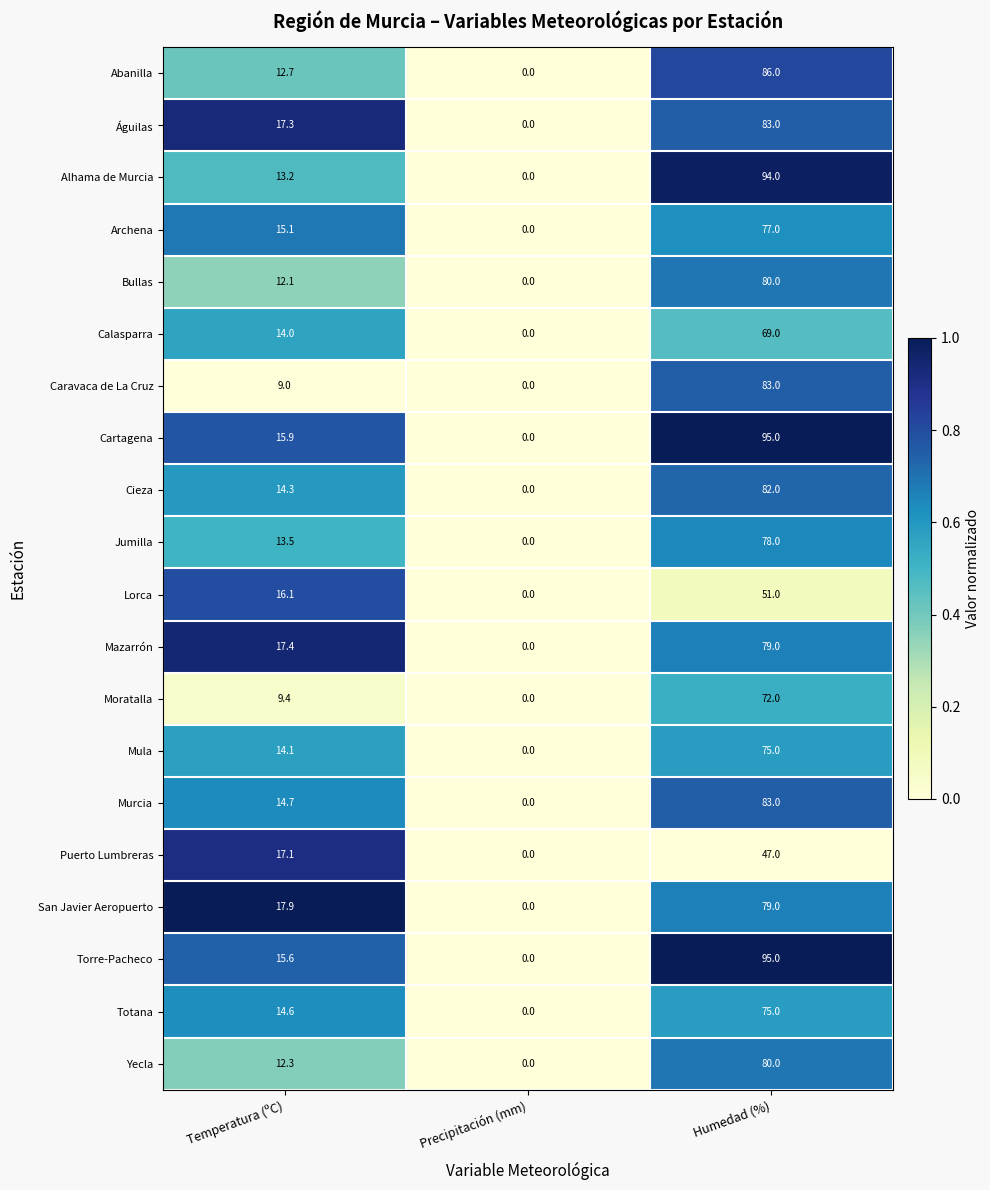

What is the spread (max minus min) of values at Humedad (%)?

48.0